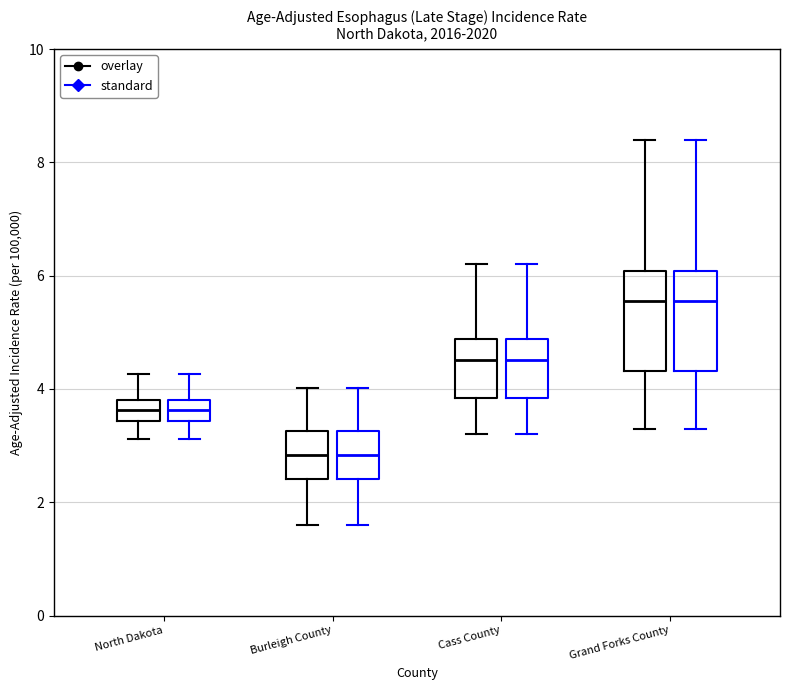

Reading left to right, transcribe this box plot: for each box, give where its median line is, the range the box spans, and where its two whiskers end, as read against the y-axis. The values are not printed on the chart, so give them approximately, as read against the axis.

North Dakota (overlay): median 3.6, box 3.4 to 3.8, whiskers 3.2 to 4.2
North Dakota (standard): median 3.6, box 3.4 to 3.8, whiskers 3.2 to 4.2
Burleigh County (overlay): median 2.8, box 2.4 to 3.2, whiskers 1.6 to 4.0
Burleigh County (standard): median 2.8, box 2.4 to 3.2, whiskers 1.6 to 4.0
Cass County (overlay): median 4.6, box 3.8 to 4.8, whiskers 3.2 to 6.2
Cass County (standard): median 4.6, box 3.8 to 4.8, whiskers 3.2 to 6.2
Grand Forks County (overlay): median 5.6, box 4.4 to 6.0, whiskers 3.2 to 8.4
Grand Forks County (standard): median 5.6, box 4.4 to 6.0, whiskers 3.2 to 8.4